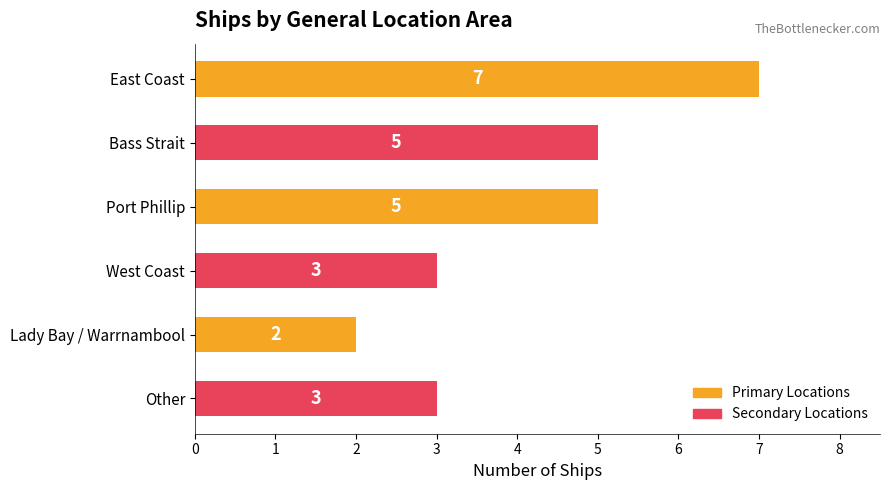

Count the values in the range 3 to 5.

4